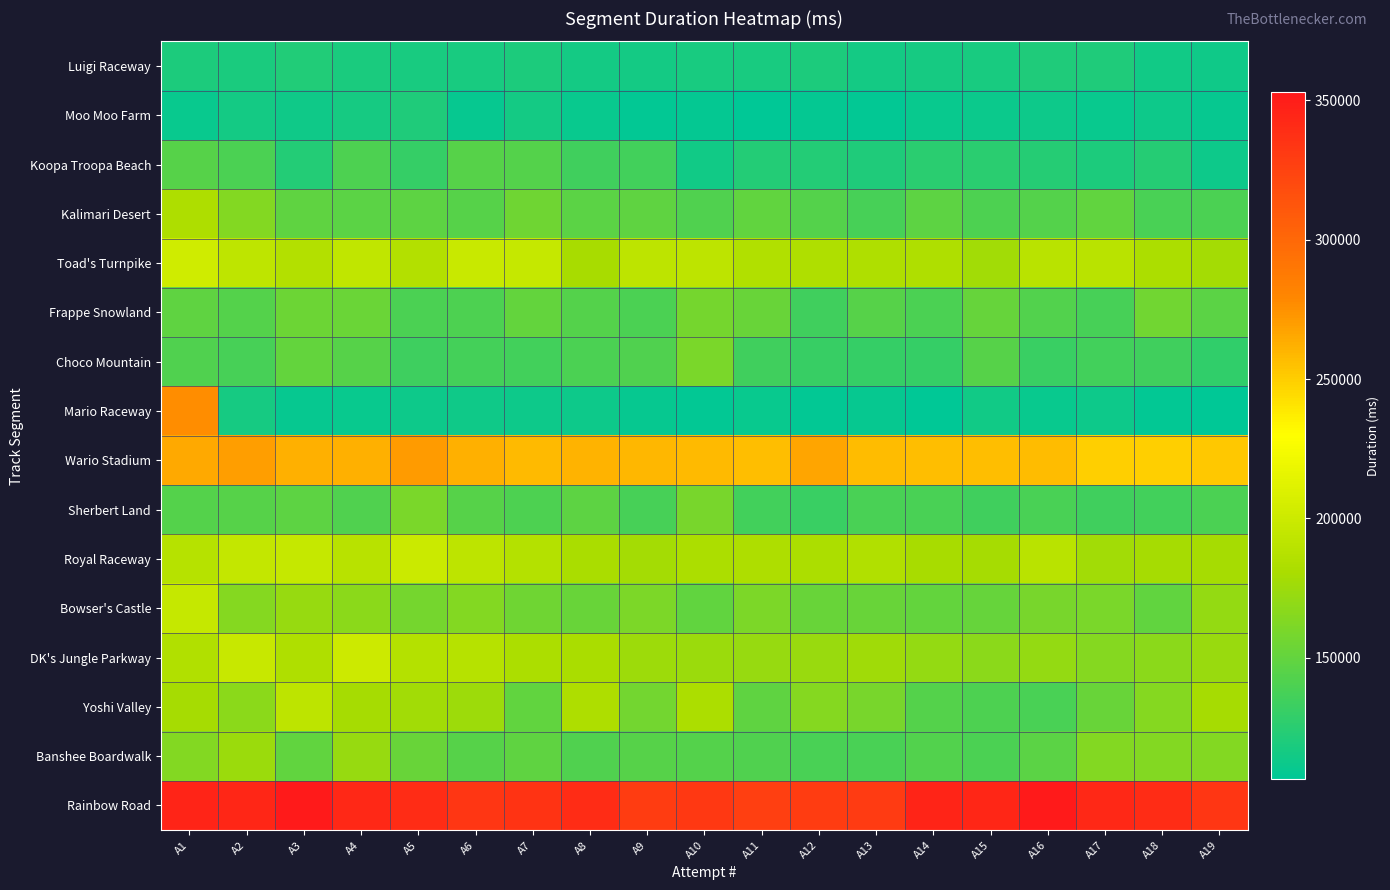

At how many categories does at least one series exceed 308103?

19